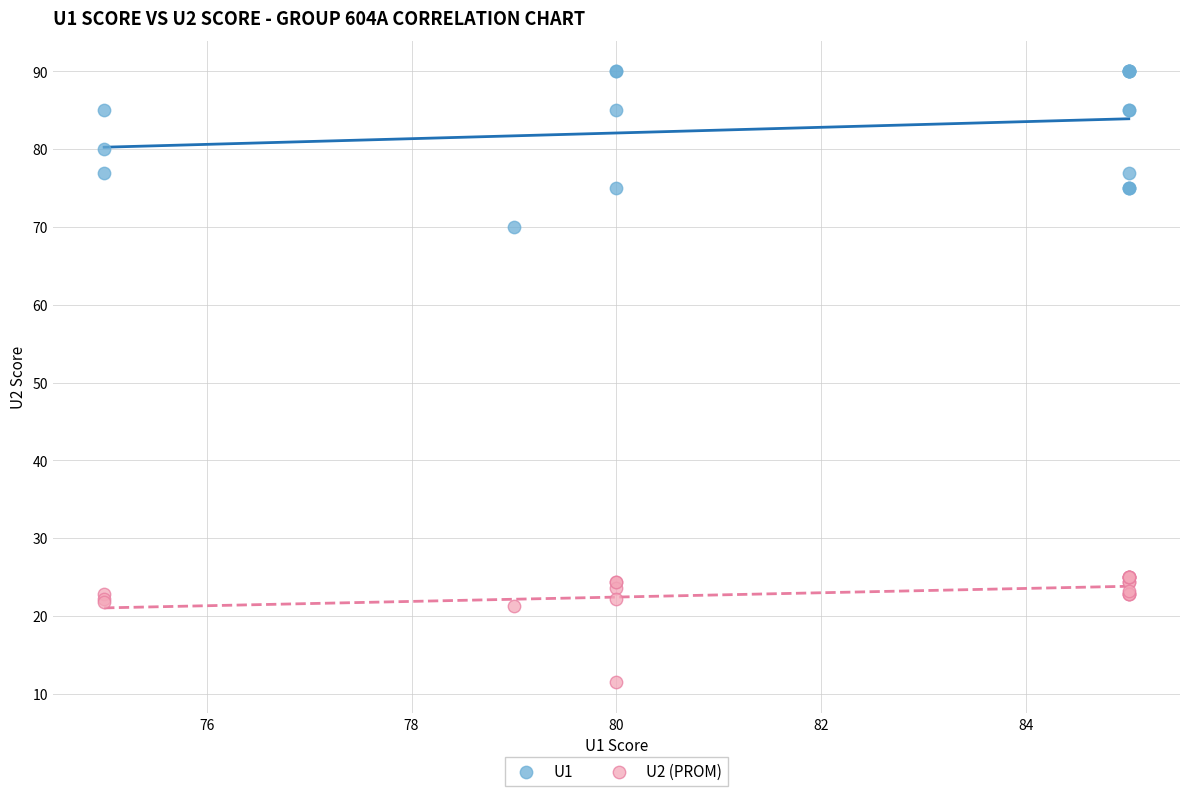

Which series has the widest spread of Y values?

U1